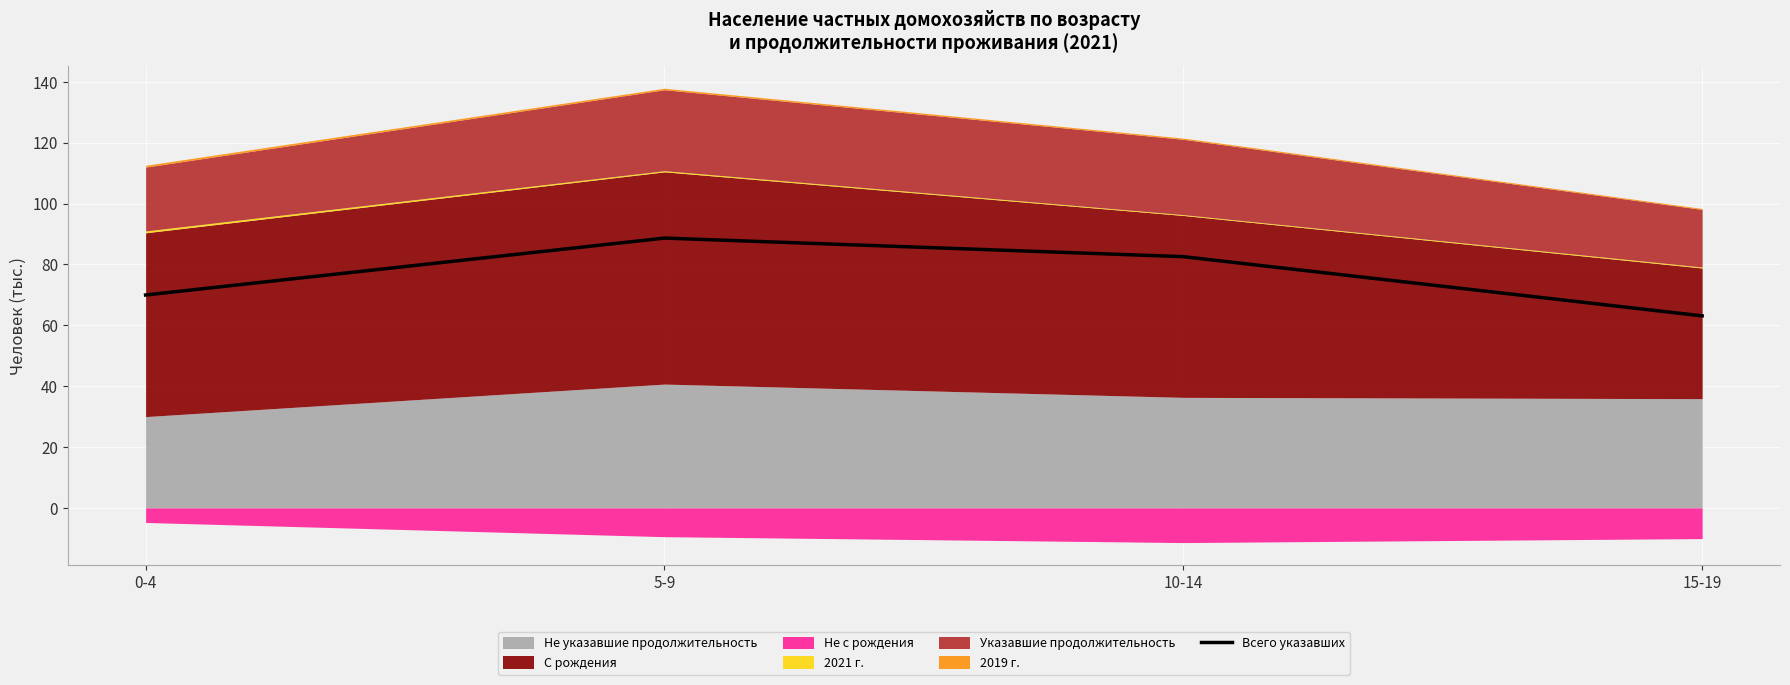

What is the minimum value for Всего указавших?

63.1